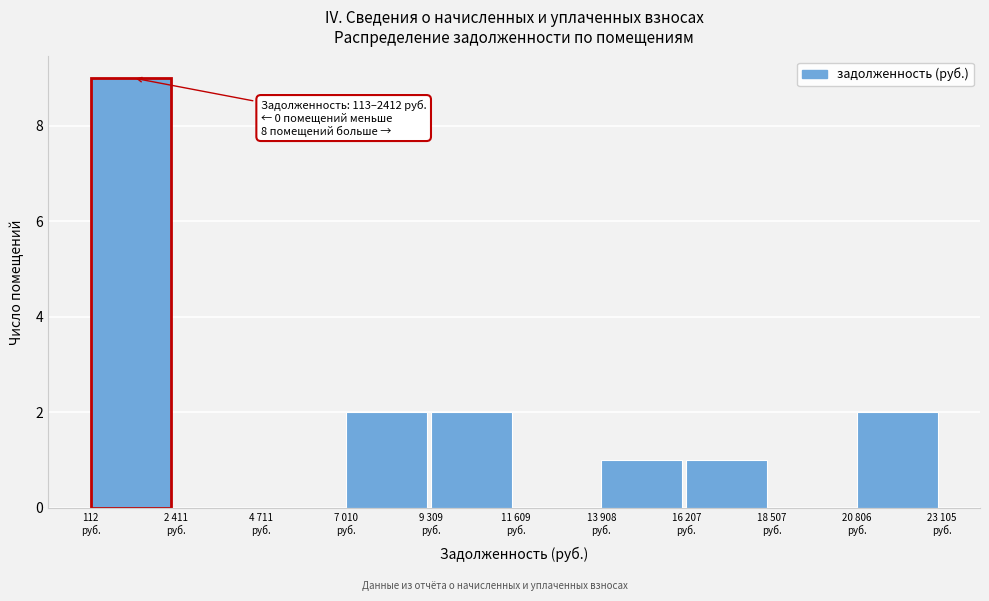

What is the maximum value shown in the chart?

9